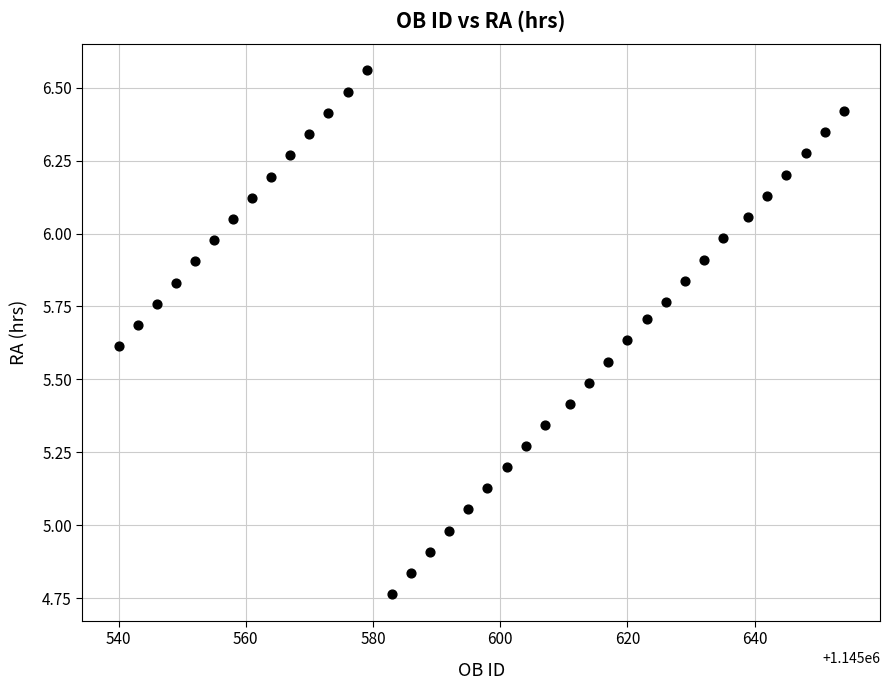

What is the range of X values (max minus min)?

114.0